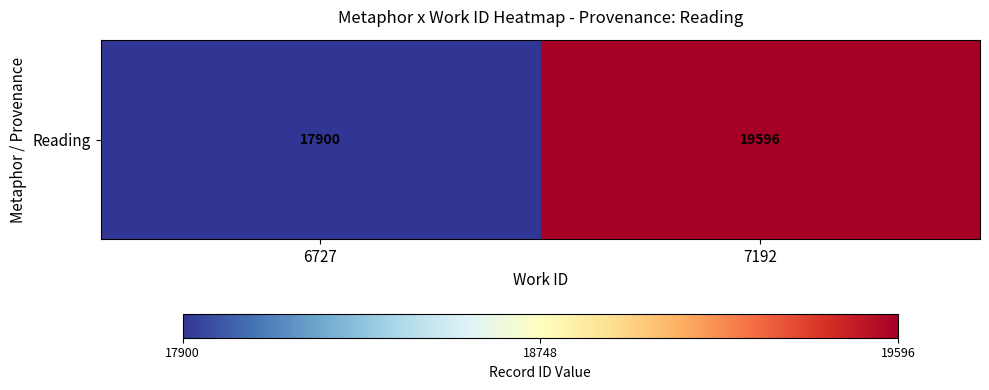

Reading left to right, what are all the values shown in this chart?

17900	19596